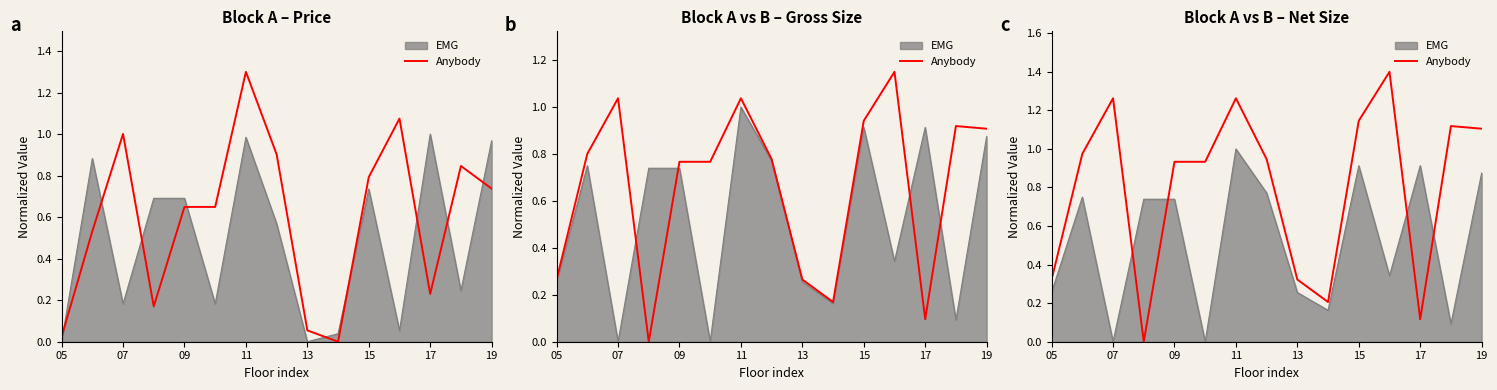

How many positive values are there?

14